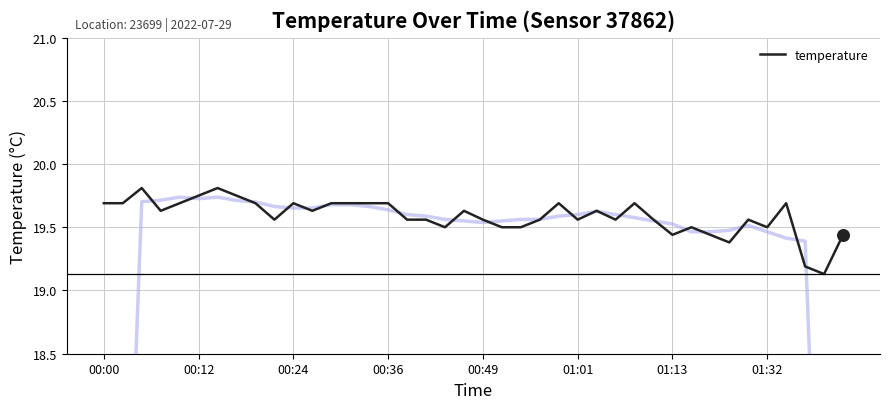

The value of temperature at 00:36 is 28.4. True or false?

False